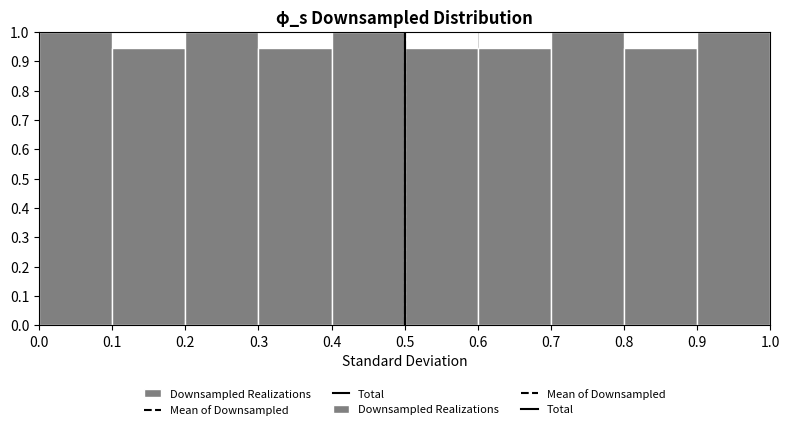

Reading left to right, transcribe this chart: for each bar, give the range it covers on the x-axis and its height. The values are not printed on the chart, so give them approximately, as read against the axis.

0.0 to 0.1: 1.00
0.1 to 0.2: 0.94
0.2 to 0.3: 1.00
0.3 to 0.4: 0.94
0.4 to 0.5: 1.00
0.5 to 0.6: 0.94
0.6 to 0.7: 0.94
0.7 to 0.8: 1.00
0.8 to 0.9: 0.94
0.9 to 1.0: 1.00